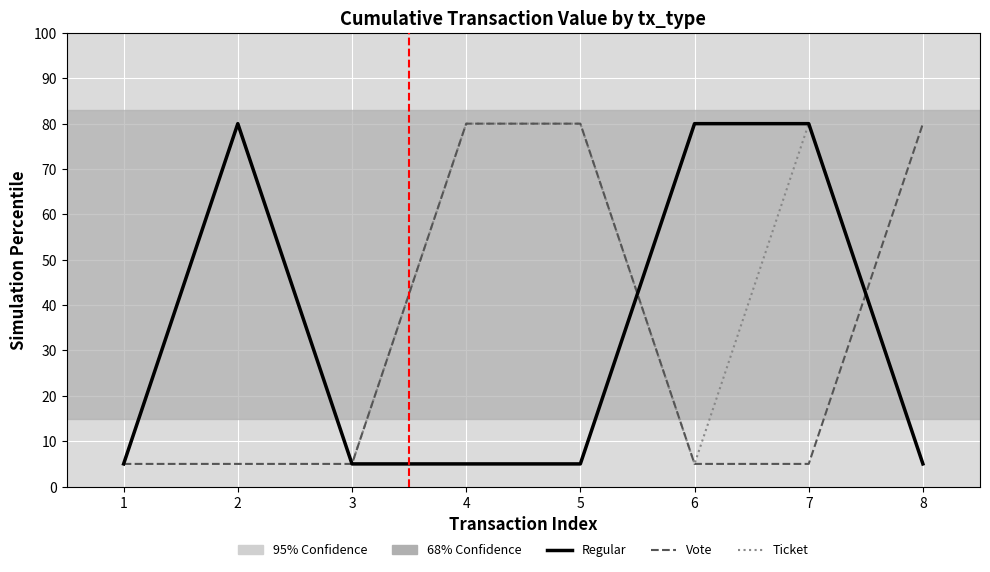

How many Vote values are between 5 and 80?

8